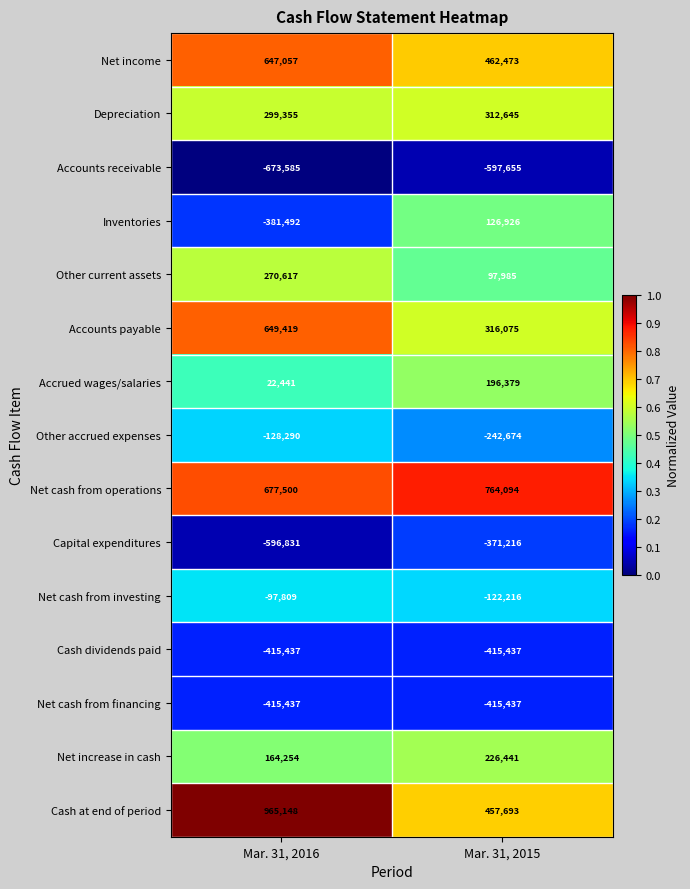

Which series has the largest range (max minus min)?

Inventories